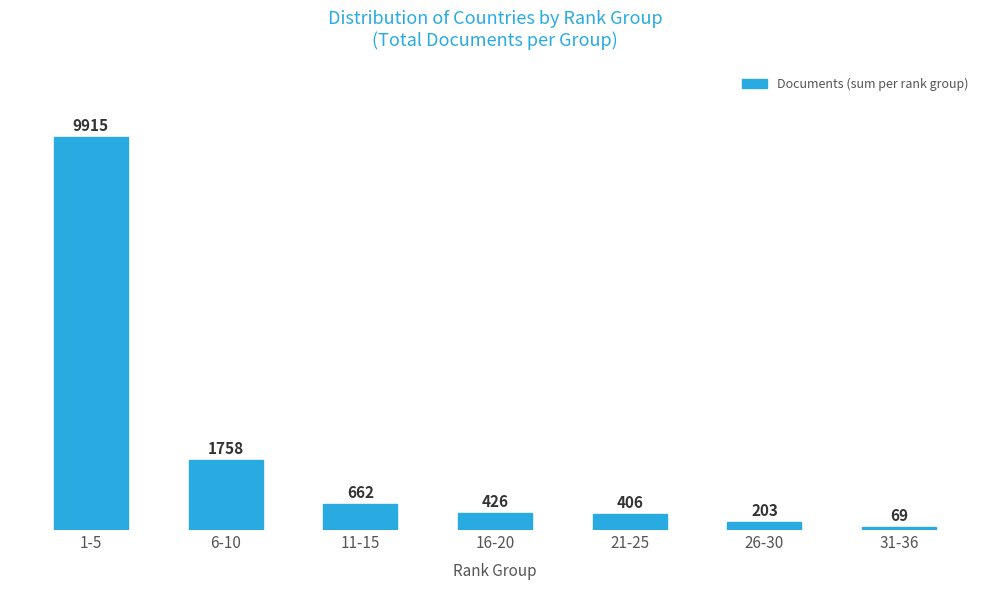

Reading right to left, list all the values displayed in this chart.

69	203	406	426	662	1758	9915